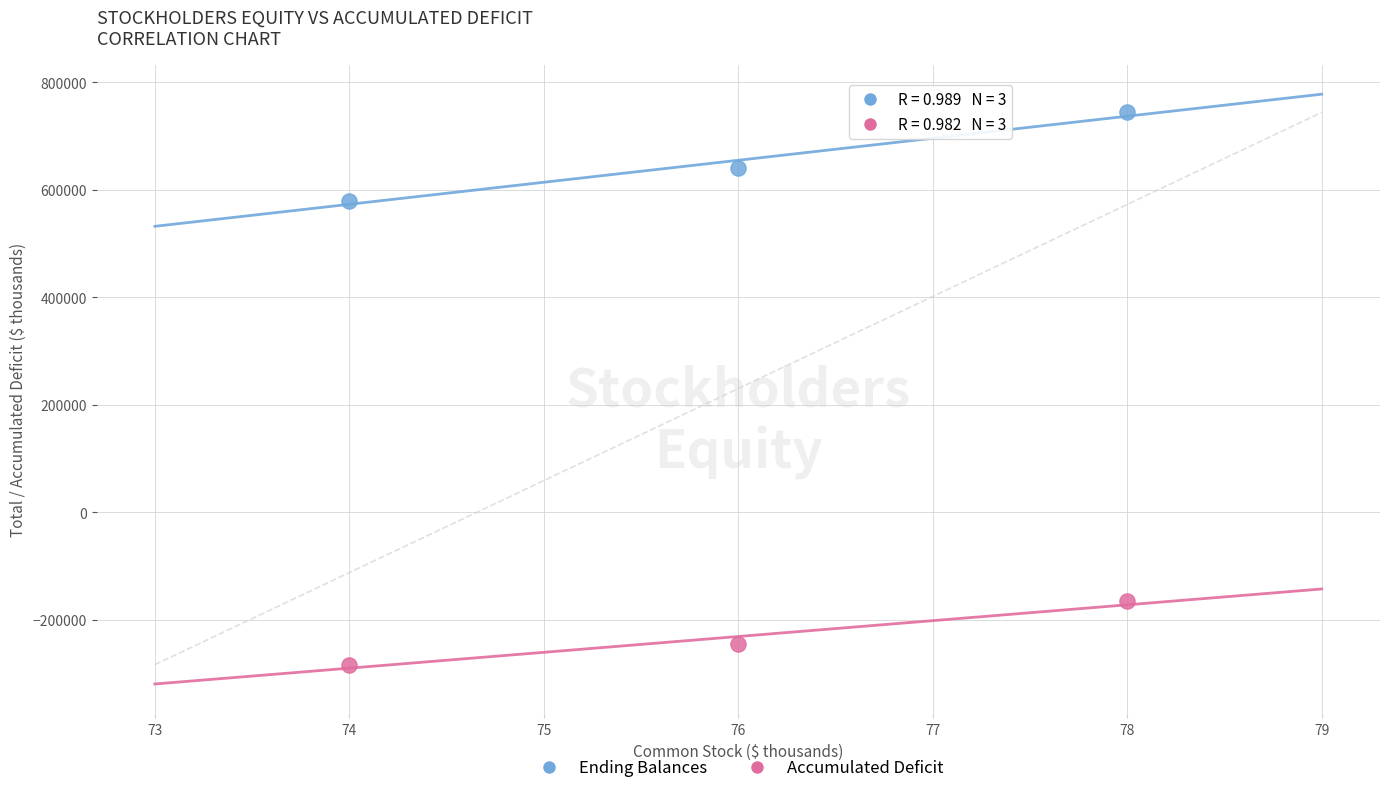

Which series contains the lowest Y value?

Accumulated Deficit